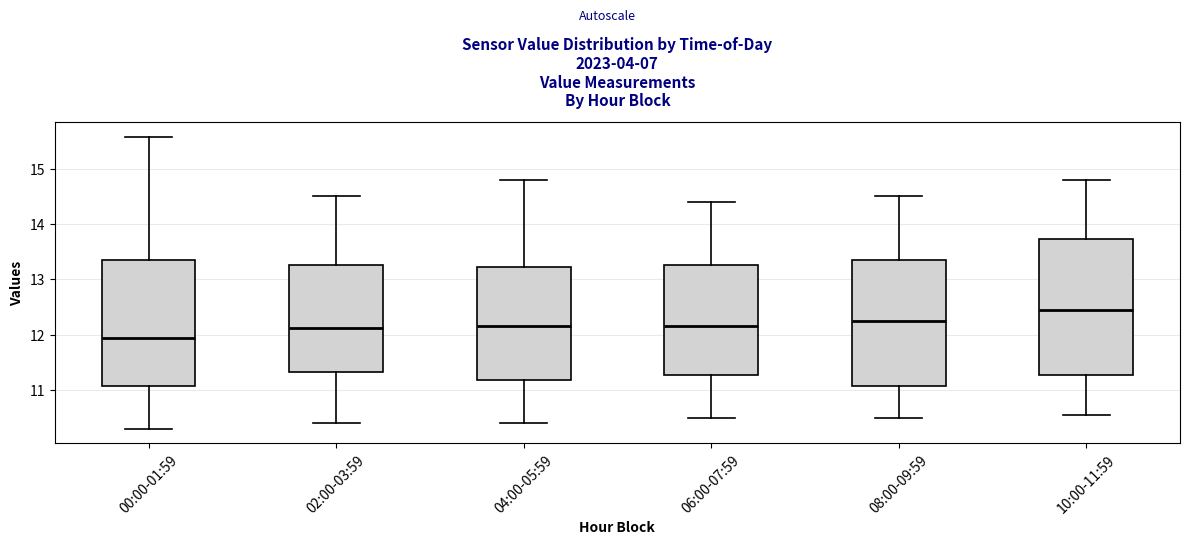

Where is the lower edge of the box for 10:00-11:59 on the y-axis? The values are not printed on the chart, so give them approximately, as read against the axis.

11.3